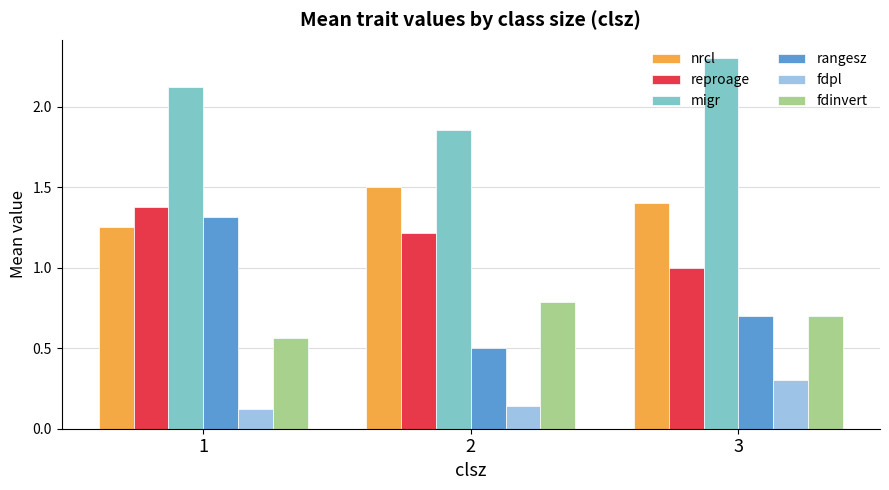

At which label does nrcl reach its minimum?

1